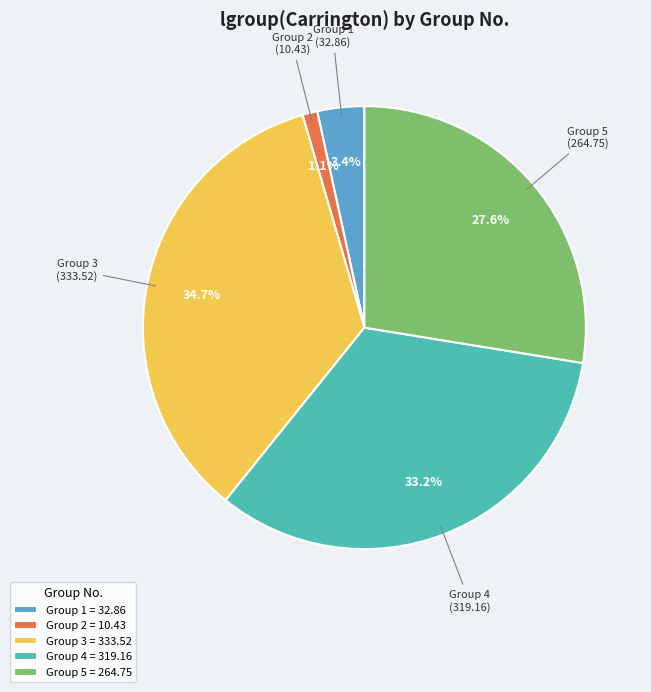

What is the ratio of the value at Group 5 to the value at Group 1?

8.1